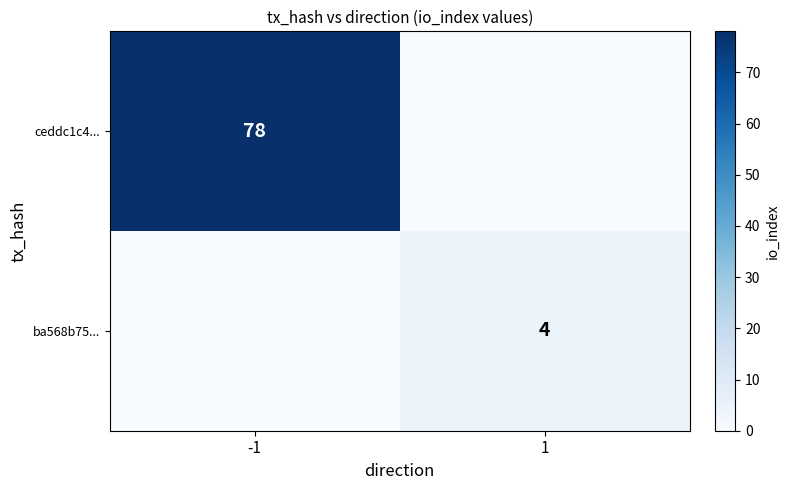

What is the sum of the ceddc1c4... values at -1 and 1?

78